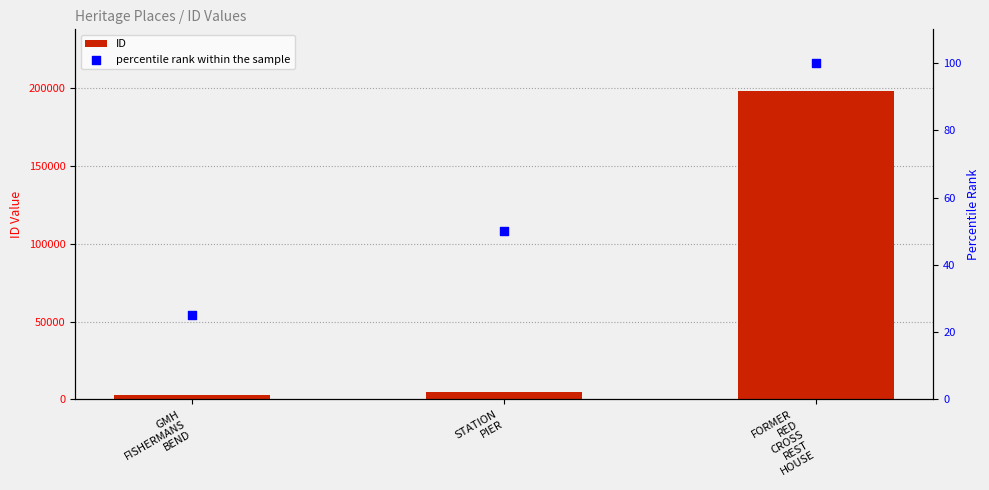

At how many categories does at least one series exceed 30284?

1